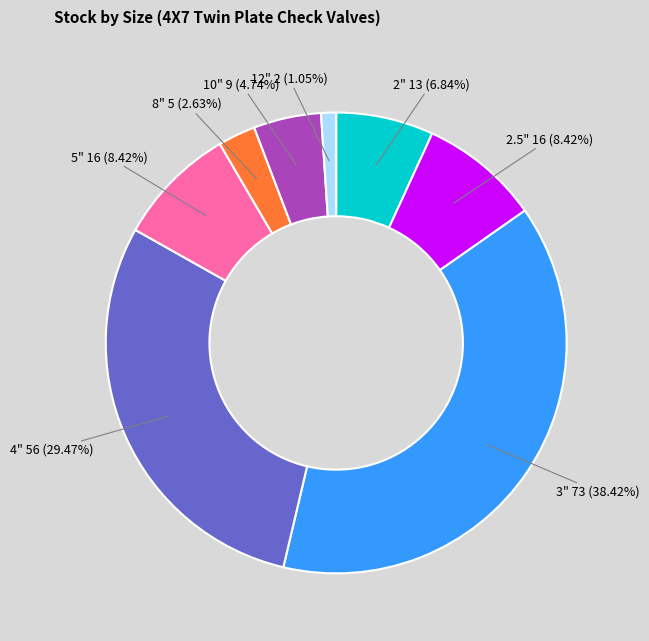

Between 10" and 3", which is larger?

3"